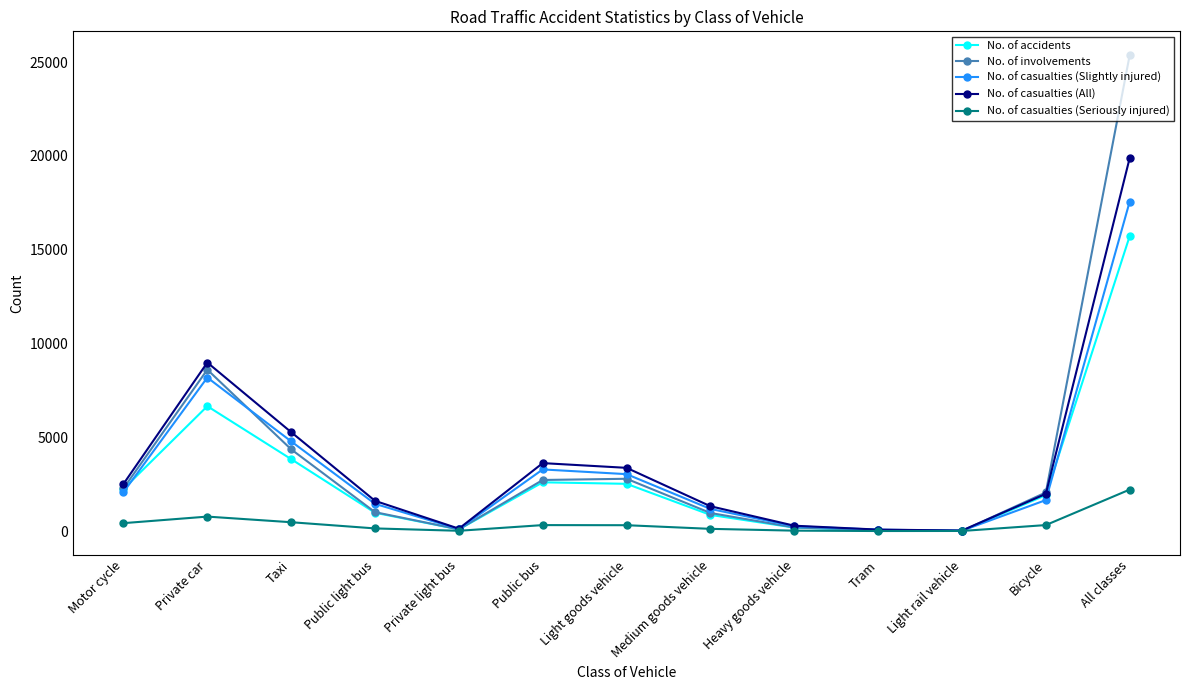

At how many categories does at least one series exceed 8740?

2